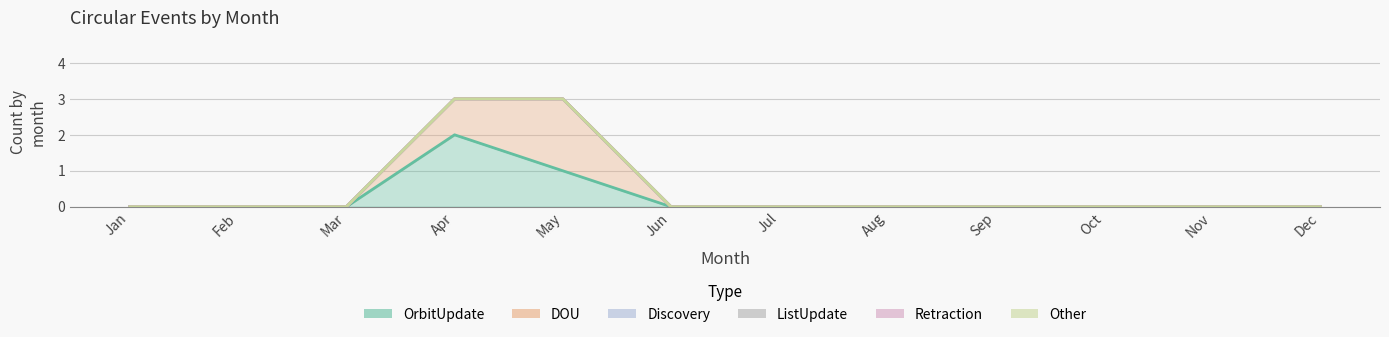

Reading left to right, list all the values displayed in this chart.

OrbitUpdate: Jan=0	Feb=0	Mar=0	Apr=2	May=1	Jun=0	Jul=0	Aug=0	Sep=0	Oct=0	Nov=0	Dec=0
DOU: Jan=0	Feb=0	Mar=0	Apr=1	May=2	Jun=0	Jul=0	Aug=0	Sep=0	Oct=0	Nov=0	Dec=0
Discovery: Jan=0	Feb=0	Mar=0	Apr=0	May=0	Jun=0	Jul=0	Aug=0	Sep=0	Oct=0	Nov=0	Dec=0
ListUpdate: Jan=0	Feb=0	Mar=0	Apr=0	May=0	Jun=0	Jul=0	Aug=0	Sep=0	Oct=0	Nov=0	Dec=0
Retraction: Jan=0	Feb=0	Mar=0	Apr=0	May=0	Jun=0	Jul=0	Aug=0	Sep=0	Oct=0	Nov=0	Dec=0
Other: Jan=0	Feb=0	Mar=0	Apr=0	May=0	Jun=0	Jul=0	Aug=0	Sep=0	Oct=0	Nov=0	Dec=0